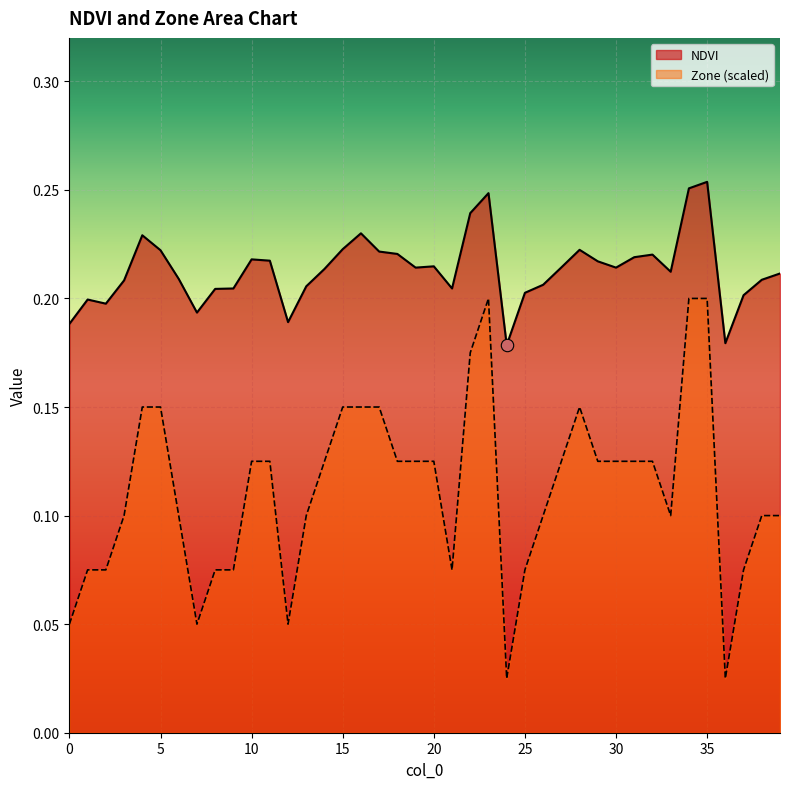

Which series has the largest Y range (max minus min)?

Zone